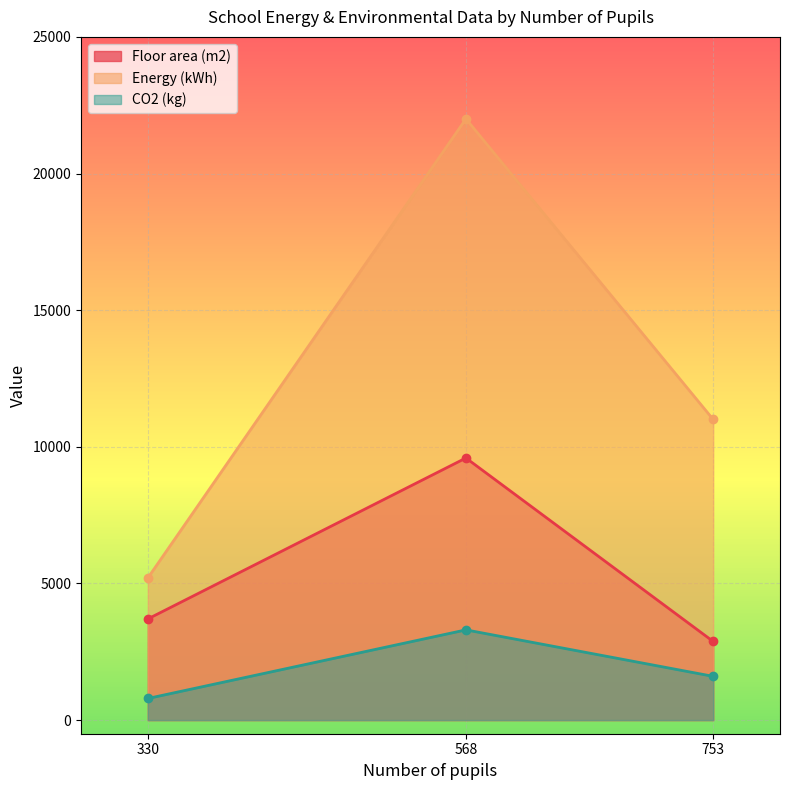

At which label does CO2 (kg) first exceed 1600?

568